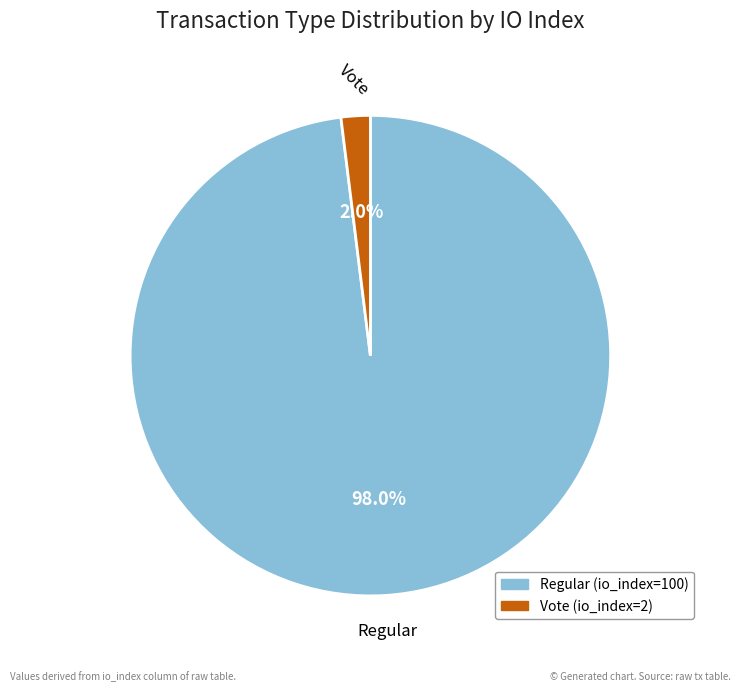

To the nearest percent, what percentage of the pie is Regular (io_index=100)?

98%